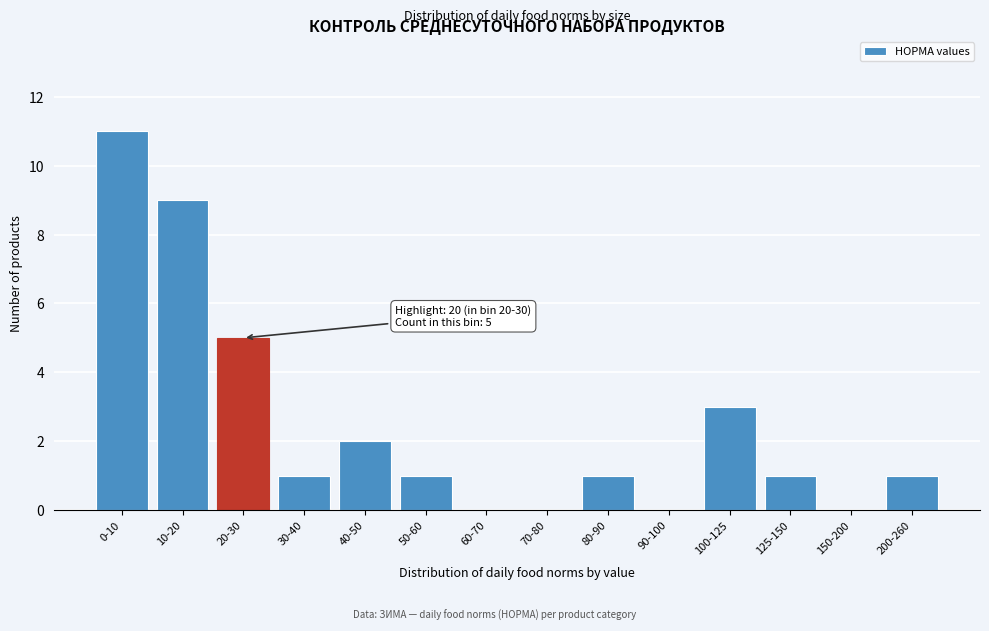

Reading right to left, transcribe all the data shown in this chart.

200-260=1	150-200=0	125-150=1	100-125=3	90-100=0	80-90=1	70-80=0	60-70=0	50-60=1	40-50=2	30-40=1	20-30=5	10-20=9	0-10=11